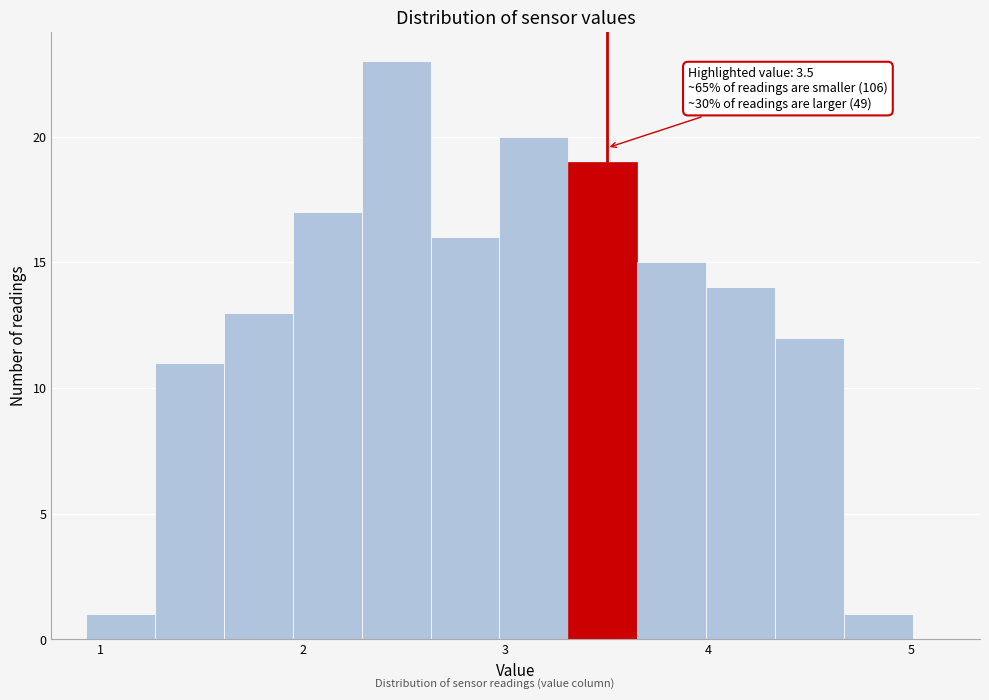

Read against the x-axis, roughly where is the centre of the tallest bar?

2.5